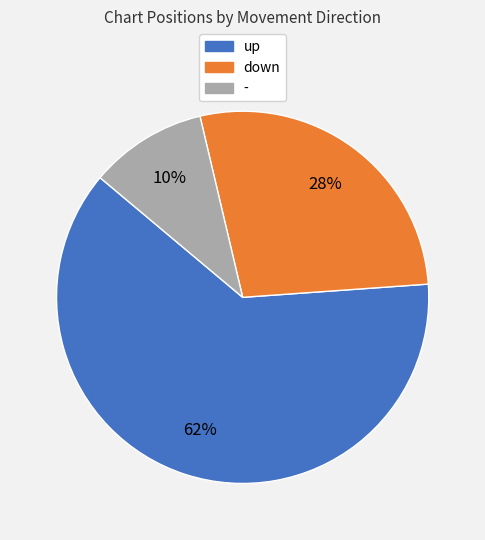

True or false: down accounts for 28% of the total.

True